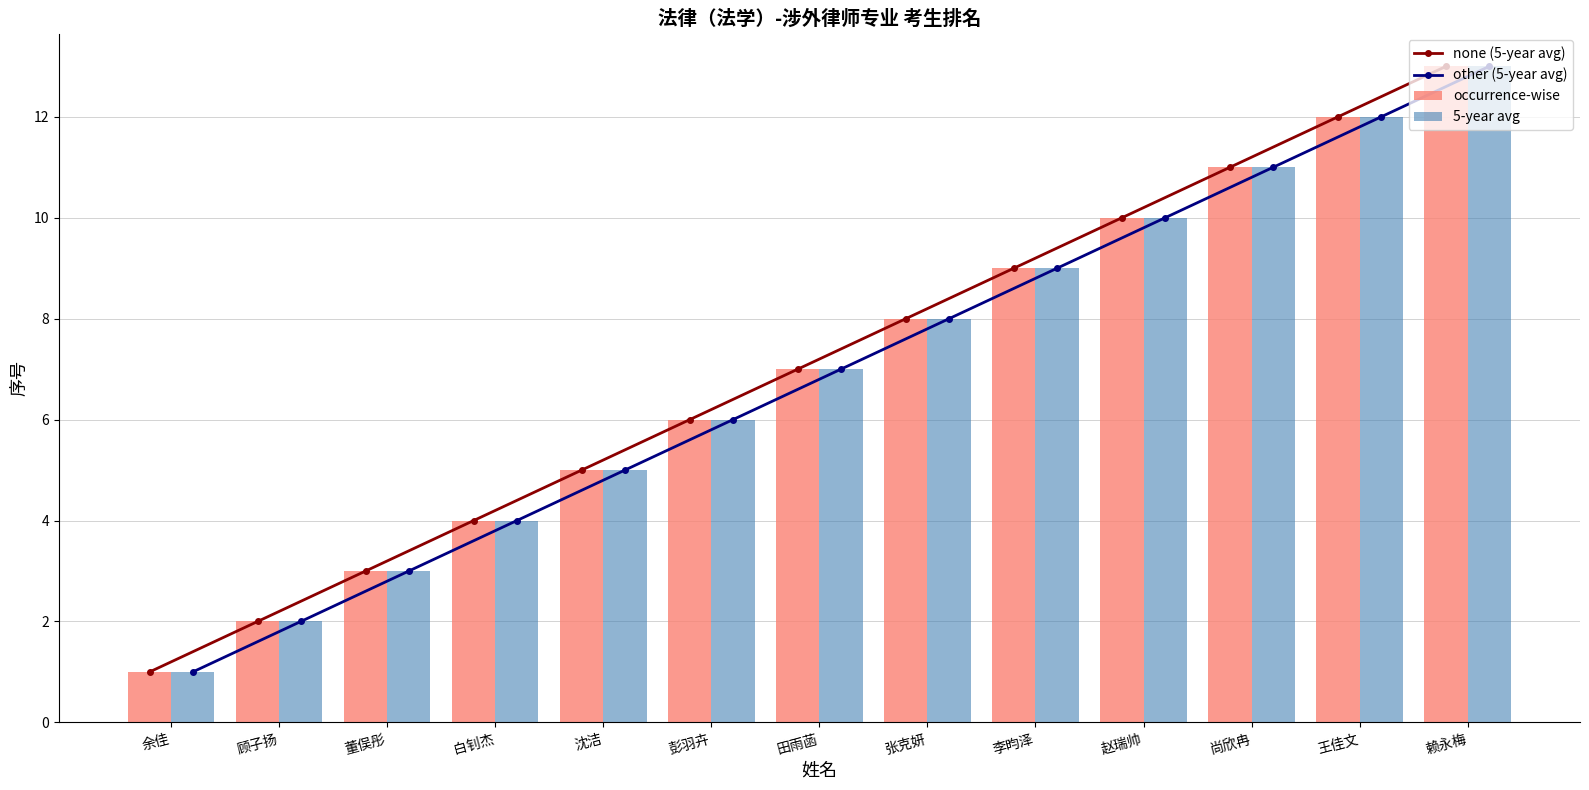

Count the number of categories in the chart.

13